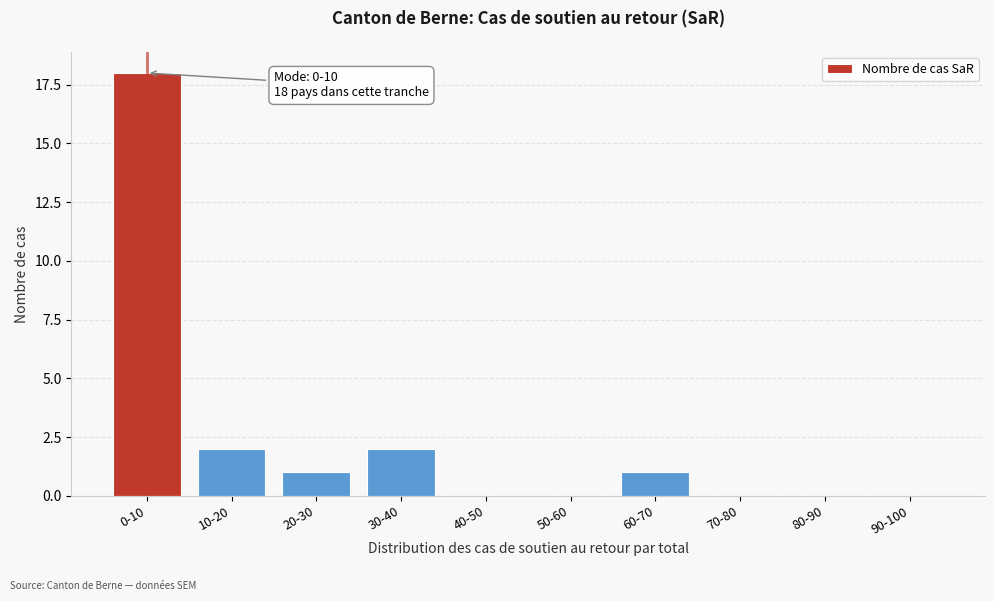

Reading left to right, what are all the values shown in this chart?

0-10=18	10-20=2	20-30=1	30-40=2	40-50=0	50-60=0	60-70=1	70-80=0	80-90=0	90-100=0